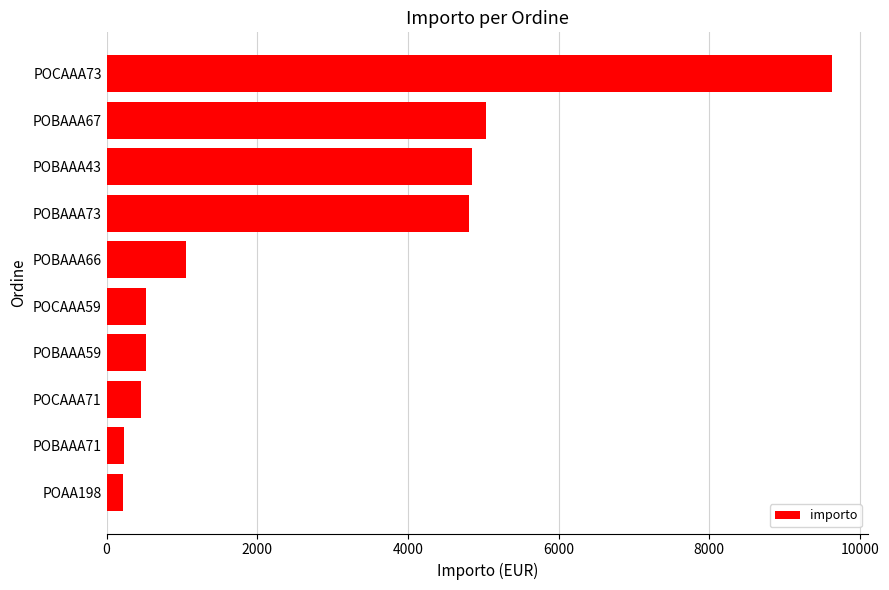

What is the ratio of the value at POBAAA59 to the value at POCAAA59?

1.0